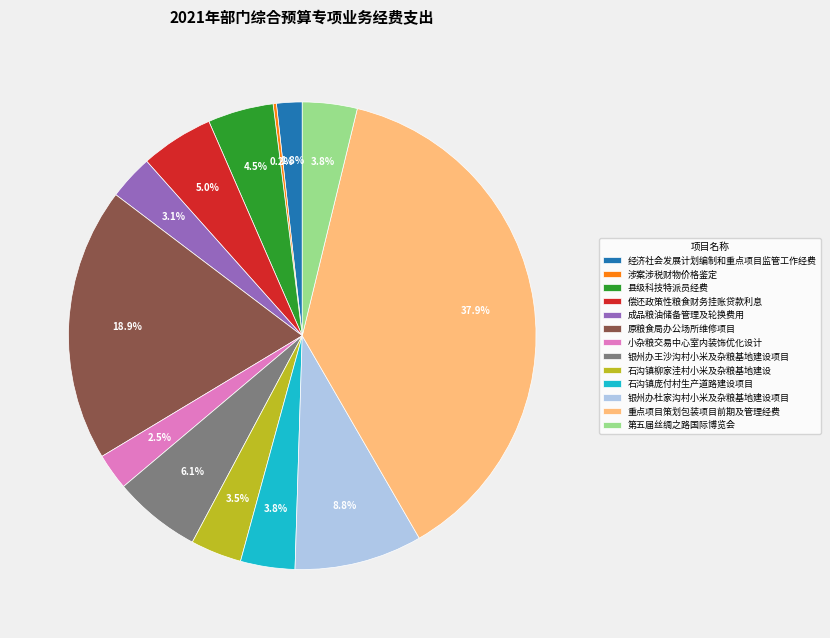

The 成品粮油储备管理及轮换费用 slice represents 3% of the pie. True or false?

True